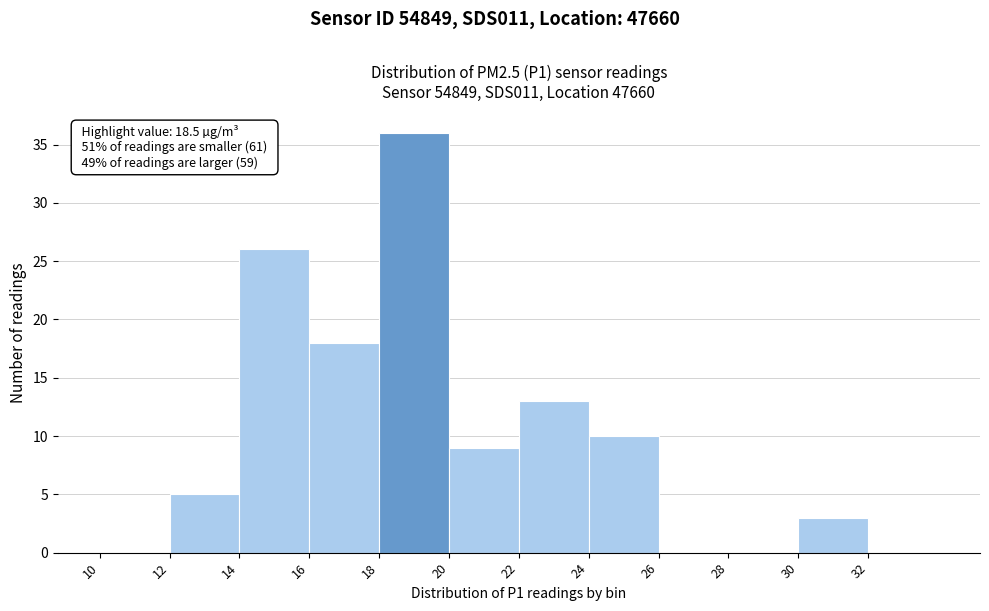

Over which range of the x-axis is the bar tallest?

18 to 20